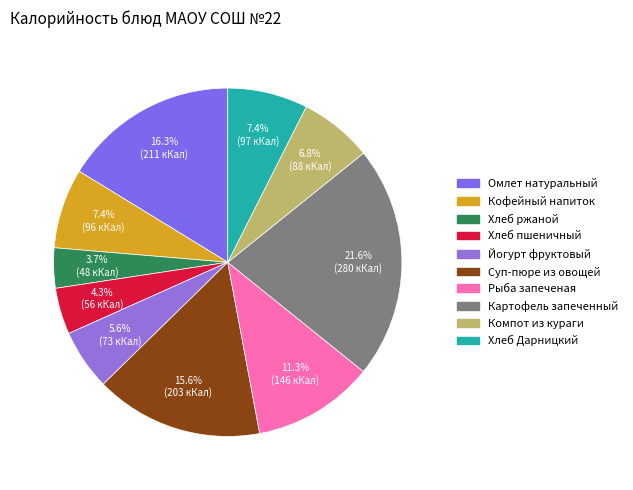

Rank the categories by value from lowest to highest.

Хлеб ржаной, Хлеб пшеничный, Йогурт фруктовый, Компот из кураги, Кофейный напиток, Хлеб Дарницкий, Рыба запеченая, Суп-пюре из овощей, Омлет натуральный, Картофель запеченный